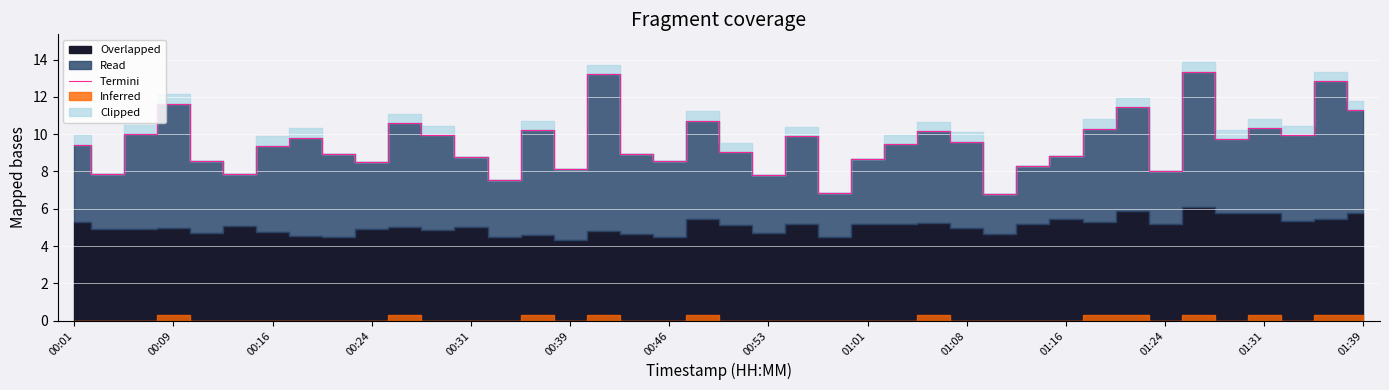

Is it true that Termini equals 8.2 at 00:39?

True